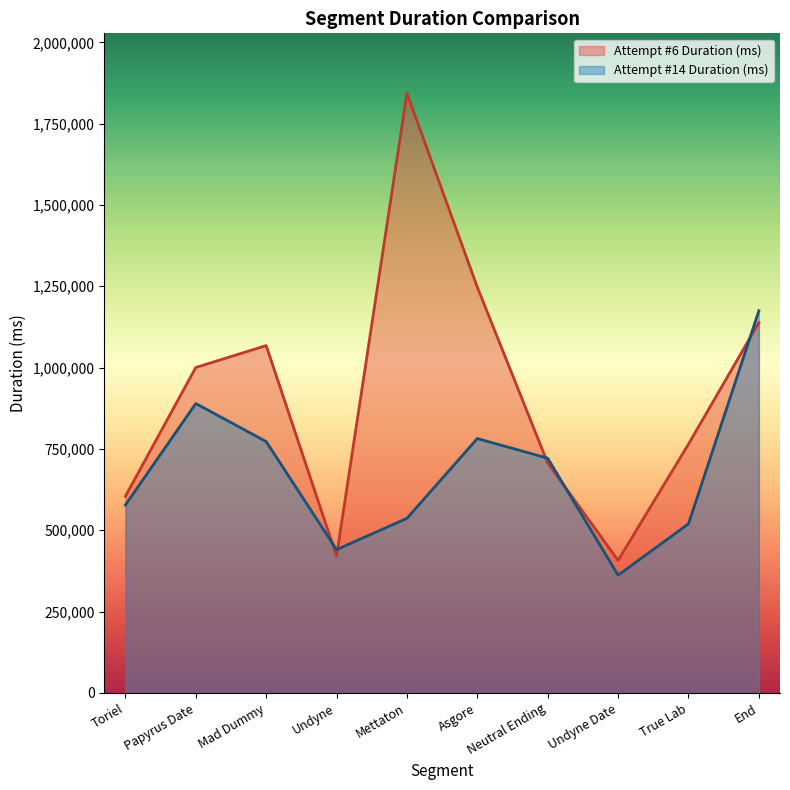

Which series changed the most between Toriel and Asgore?

Attempt #6 Duration (ms)